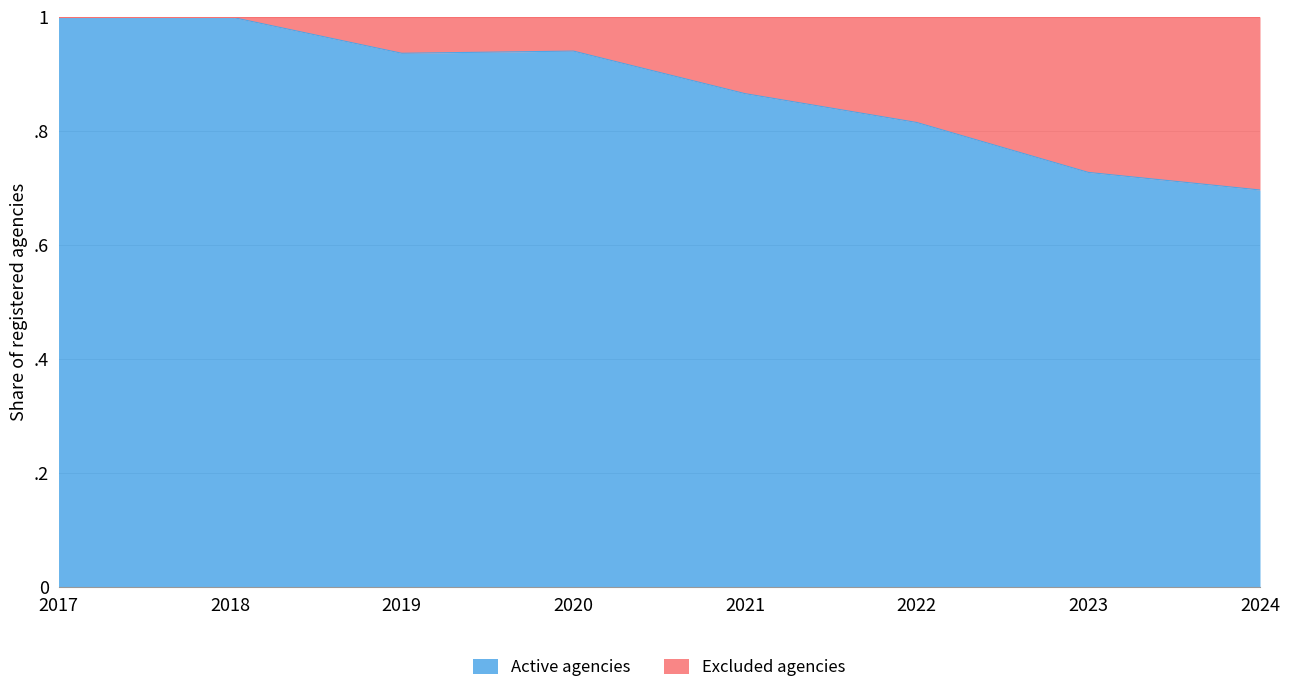

Rank the categories by value from highest to lowest.

2017, 2018, 2020, 2019, 2021, 2022, 2023, 2024